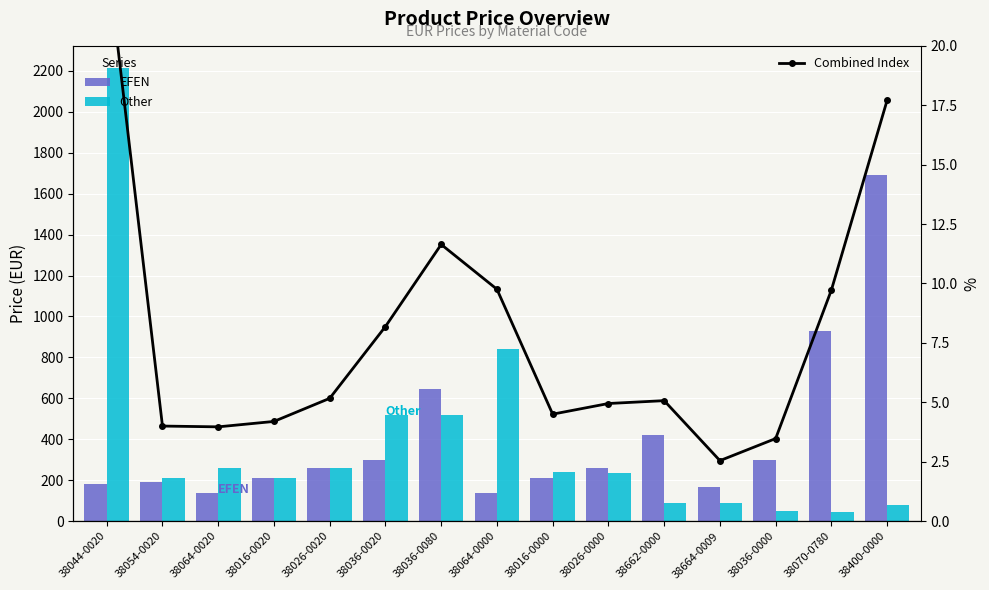

What is the value of the EFEN bar at the 9th from the left?

208.9